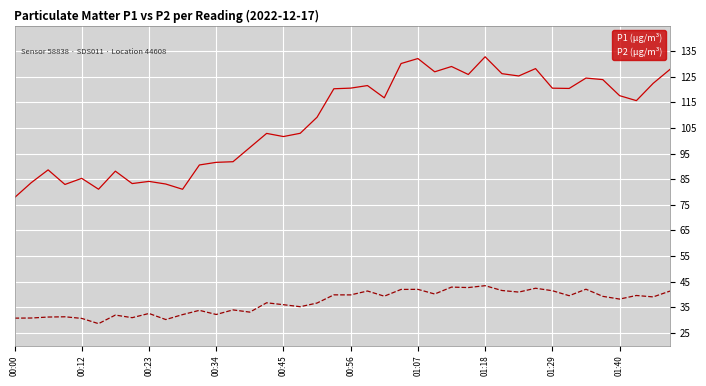

True or false: P1 (µg/m³) and P2 (µg/m³) intersect in this chart.

False